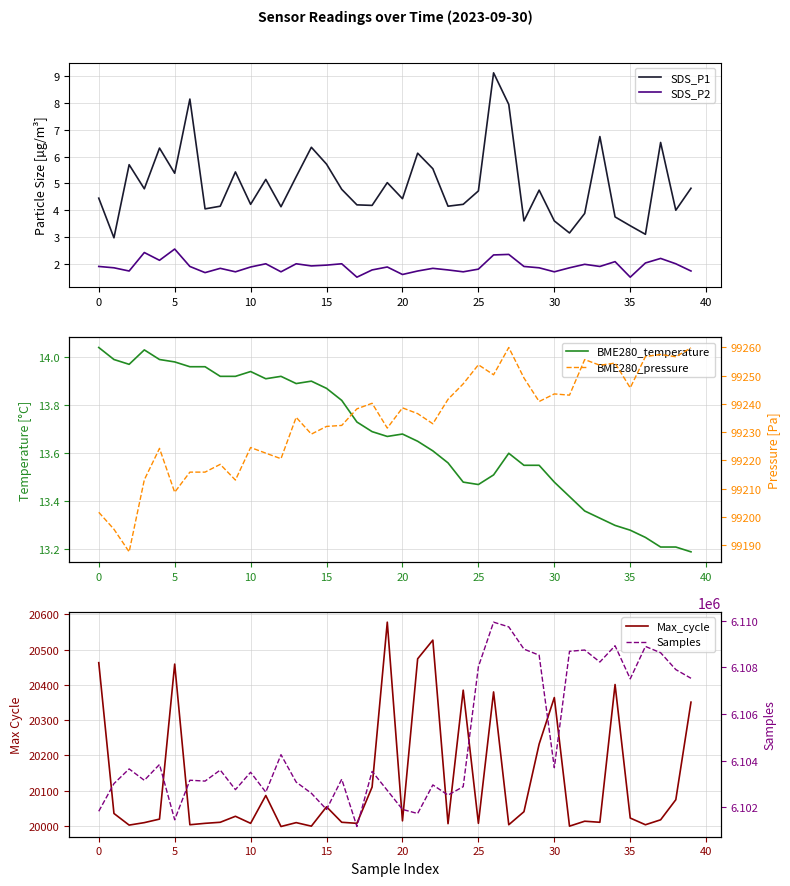

What is the sum of all SDS_P1 values?

198.0